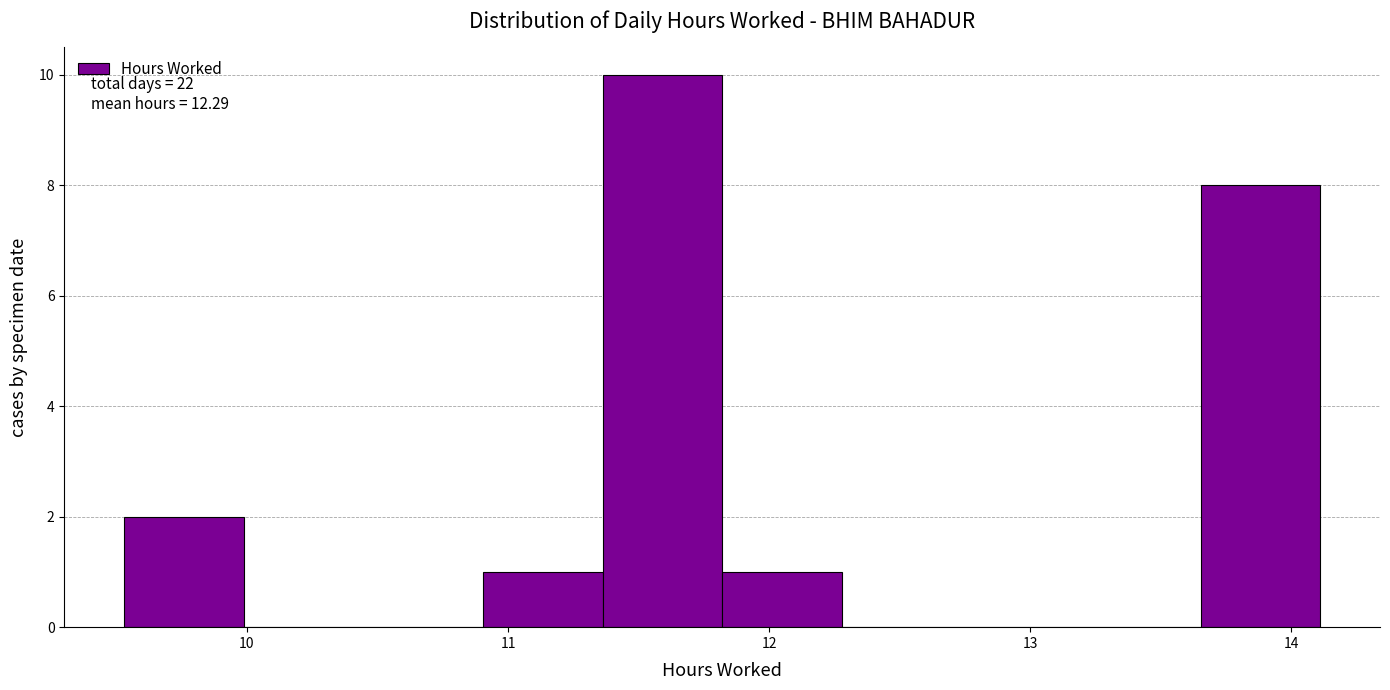

Over which range of the x-axis is the bar tallest?

11.4 to 11.8